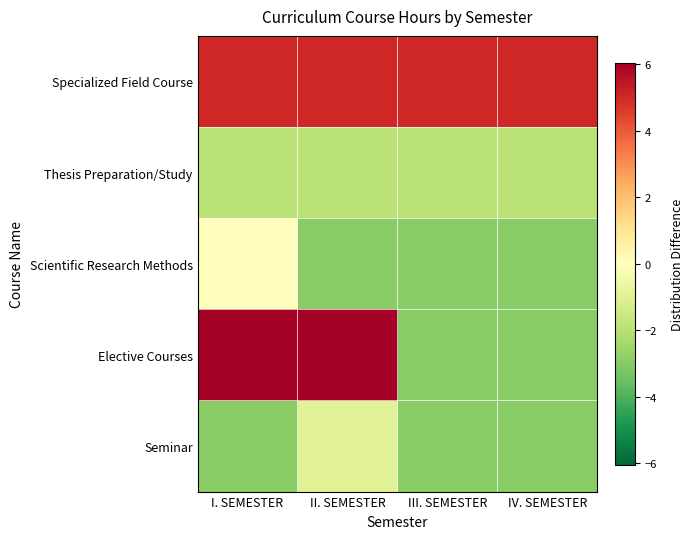

At which category is the sum across all series the highest?

I. SEMESTER